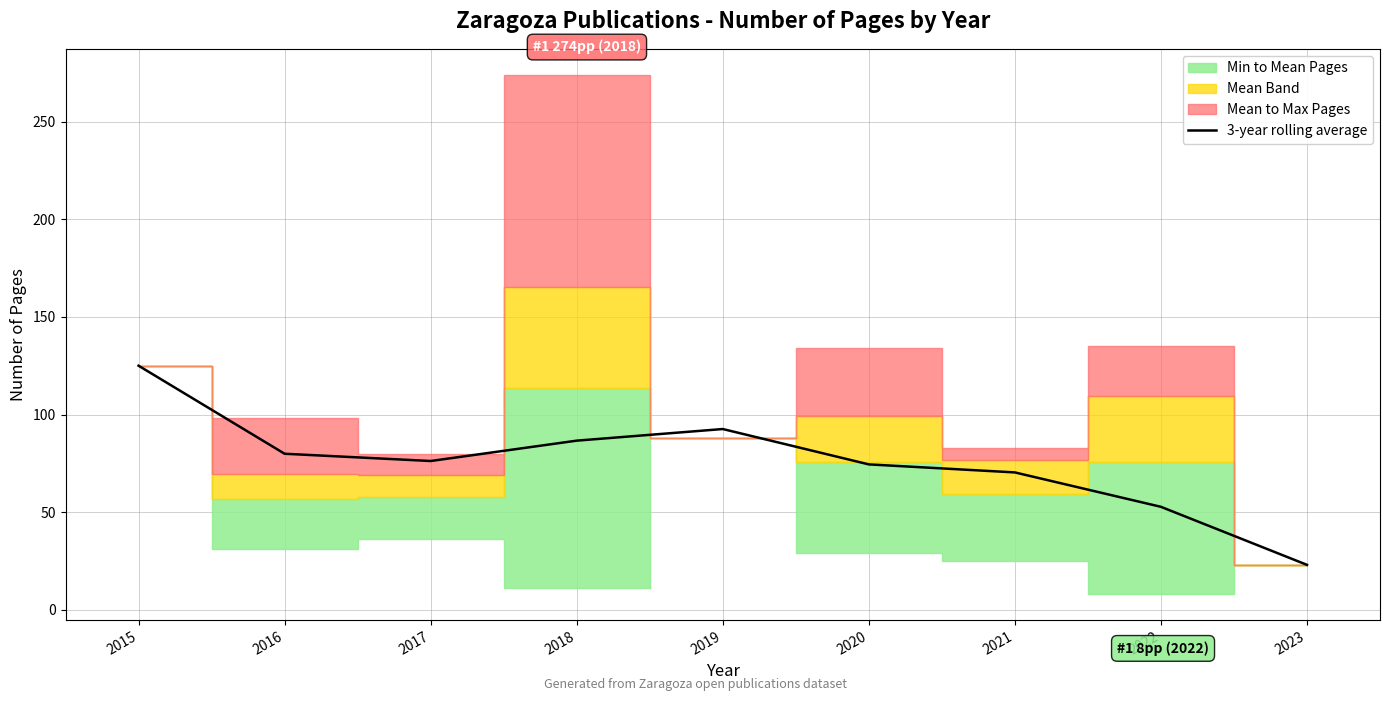

The 3-year rolling average series shows 60.6 at 2019. True or false?

False